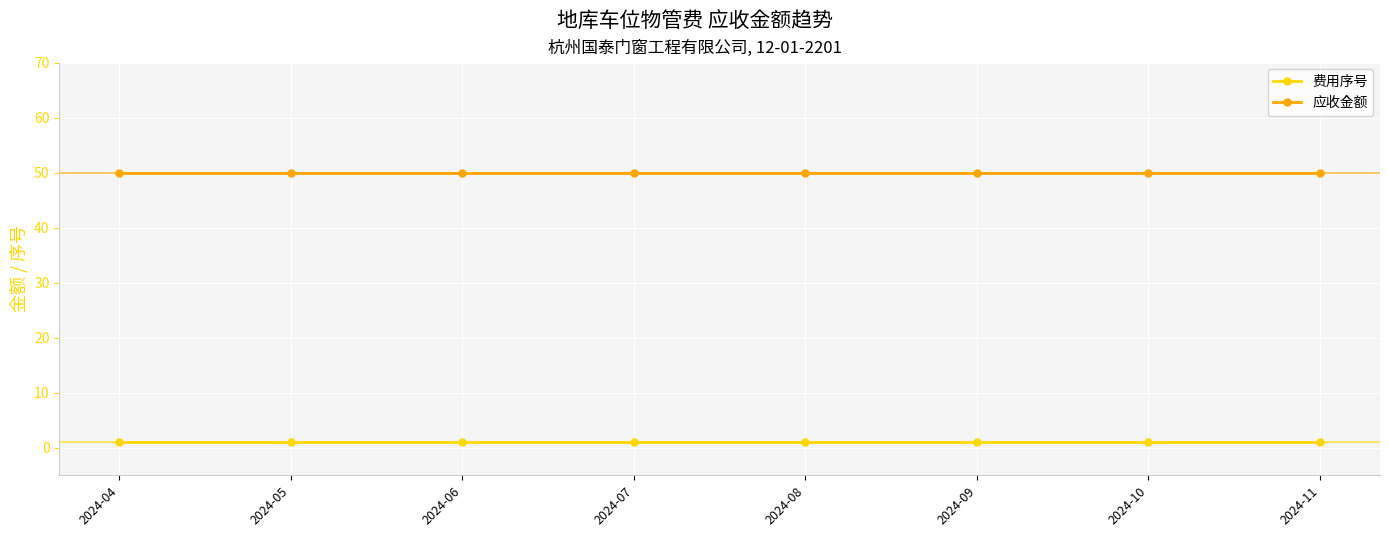

Reading right to left, what are all the values shown in this chart?

费用序号: 2024-11=1	2024-10=1	2024-09=1	2024-08=1	2024-07=1	2024-06=1	2024-05=1	2024-04=1
应收金额: 2024-11=50	2024-10=50	2024-09=50	2024-08=50	2024-07=50	2024-06=50	2024-05=50	2024-04=50